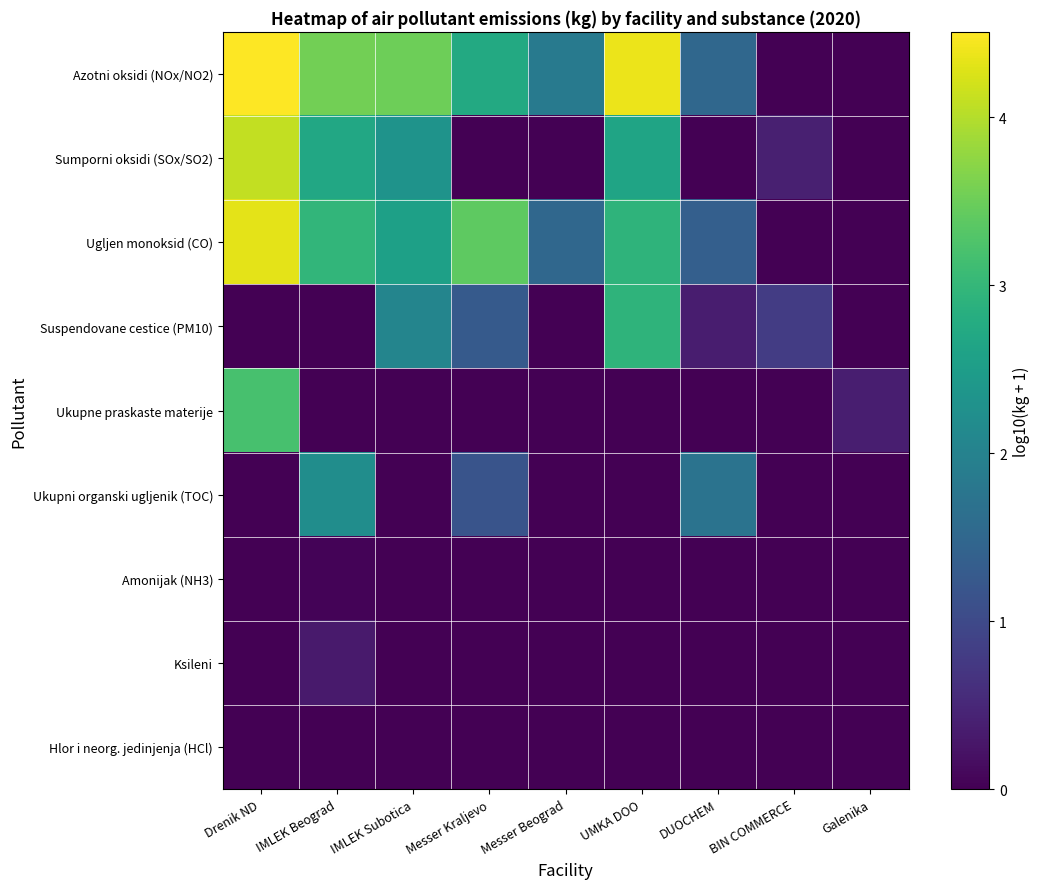

At which category is the sum across all series the highest?

Drenik ND